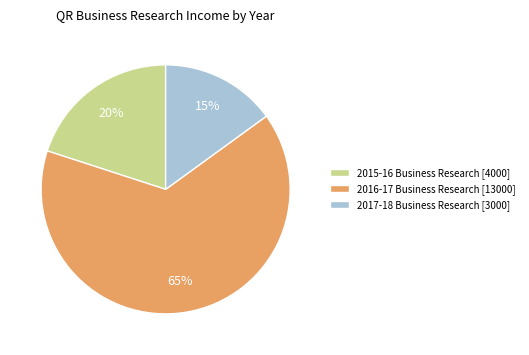

Is there a majority slice in this chart?

Yes